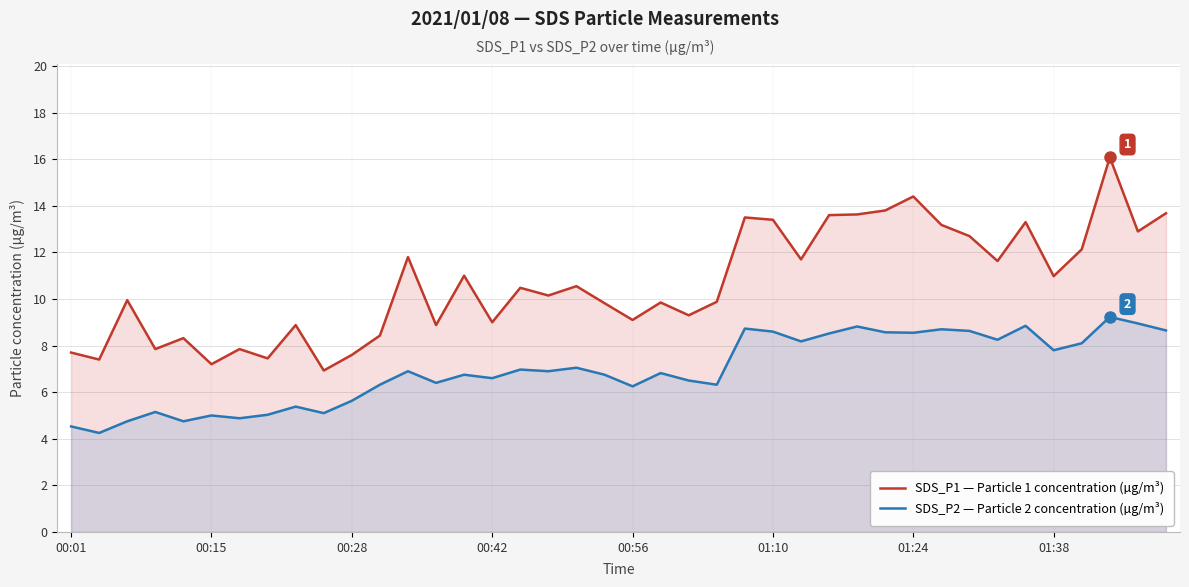

What is the minimum value shown in the chart?

4.2